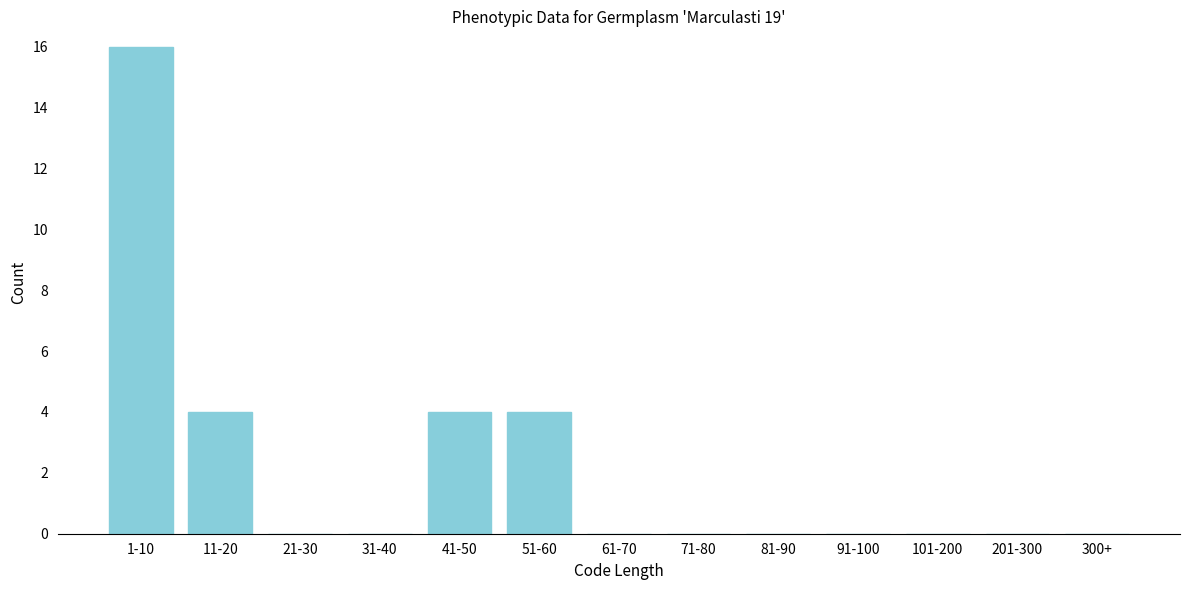

Reading left to right, what are all the values shown in this chart?

1-10=16	11-20=4	21-30=0	31-40=0	41-50=4	51-60=4	61-70=0	71-80=0	81-90=0	91-100=0	101-200=0	201-300=0	300+=0